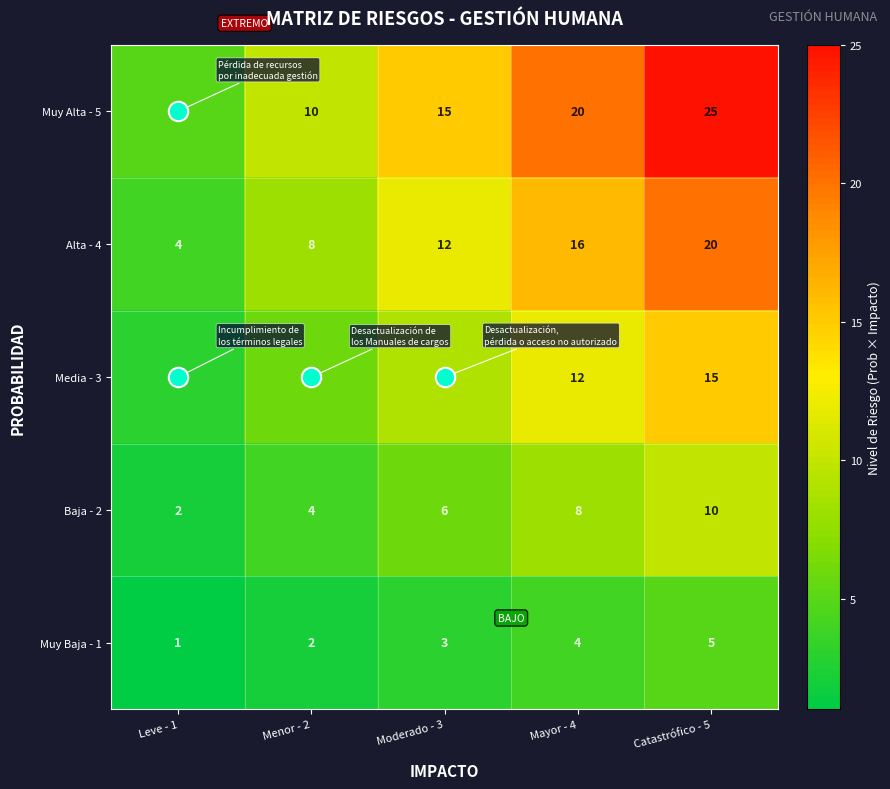

What is the spread (max minus min) of values at Catastrófico - 5?

20